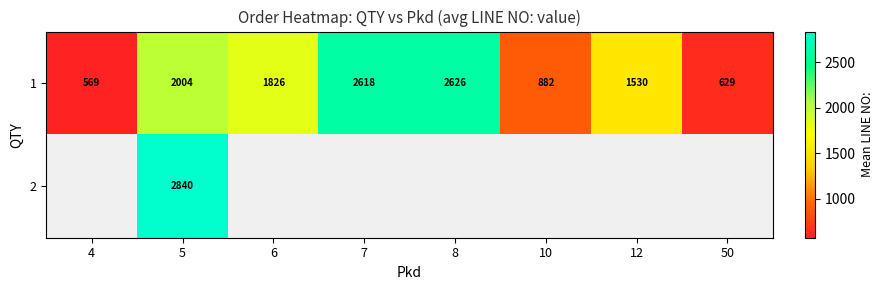

How many data points in 1 are less than 1826?

4